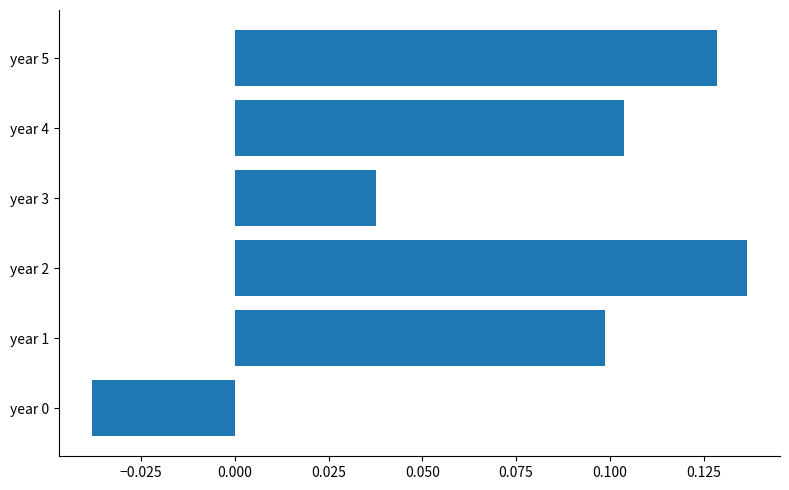

Which has a higher value, year 0 or year 4?

year 4